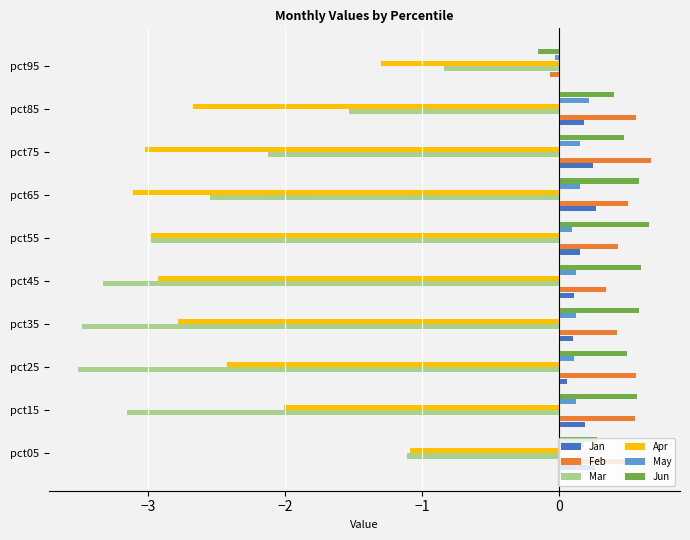

Is the value of Jan at pct15 greater than the value of Mar at pct05?

Yes